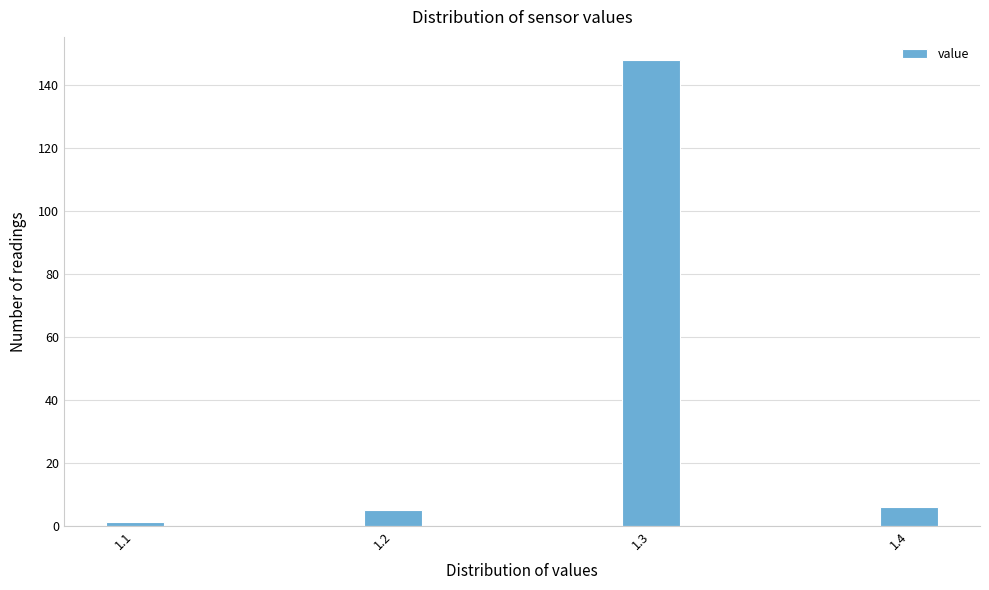

Reading right to left, transcribe all the data shown in this chart.

1.4=6	1.3=148	1.2=5	1.1=1